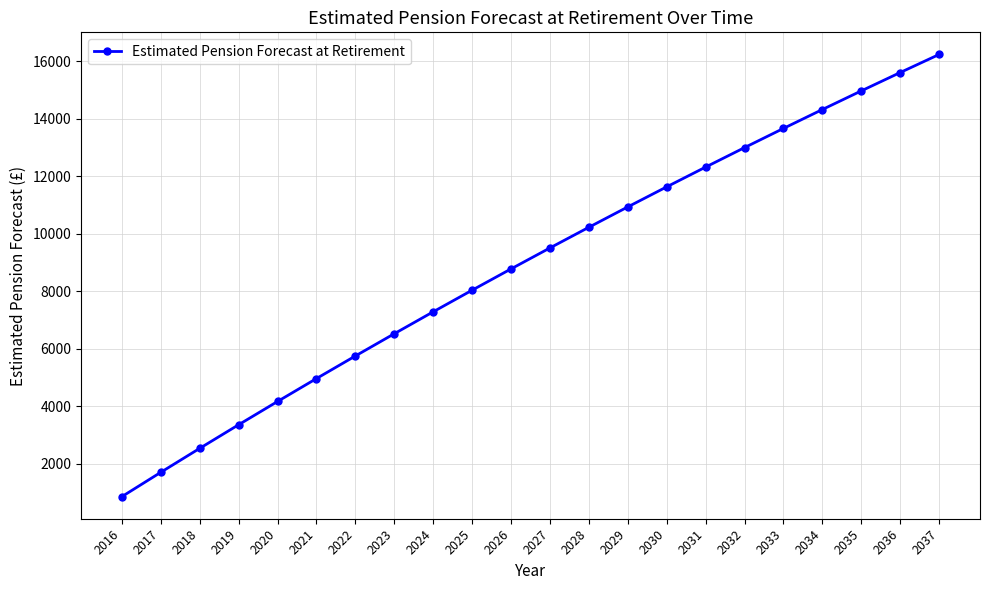

What is the difference between the values at 2021 and 2022?

785.8